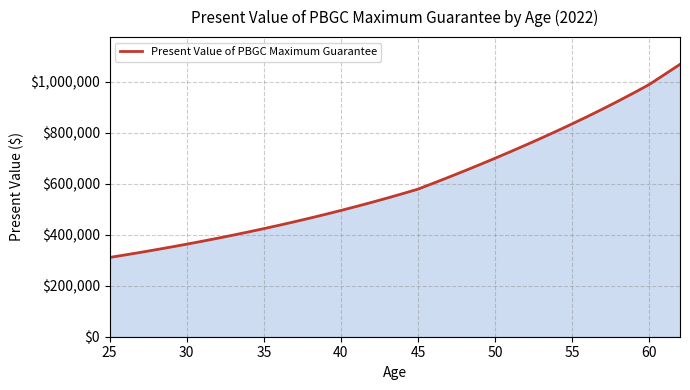

What is the maximum value shown in the chart?

1067809